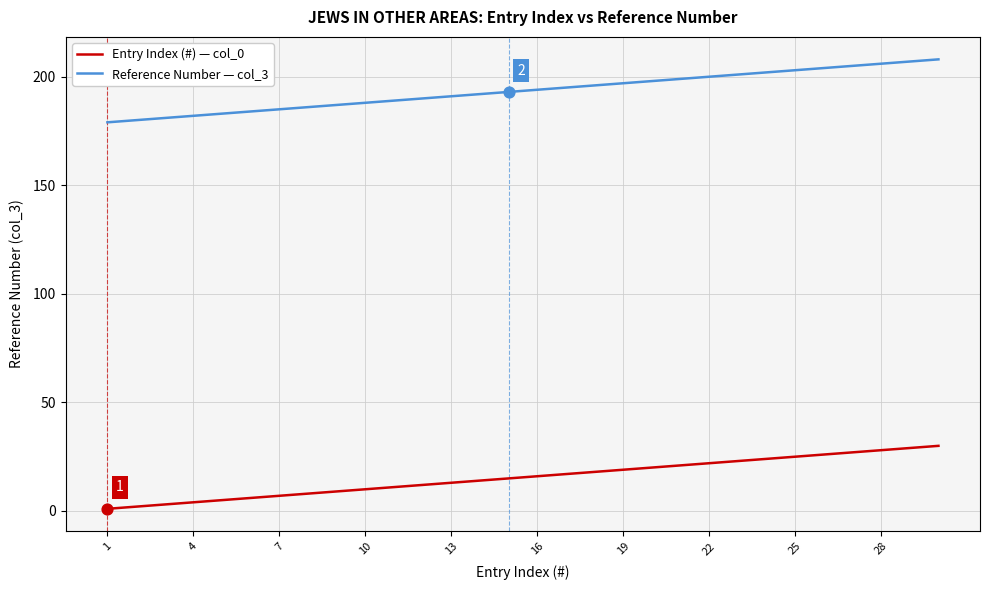

Which series has the largest total across all categories?

Reference Number — col_3